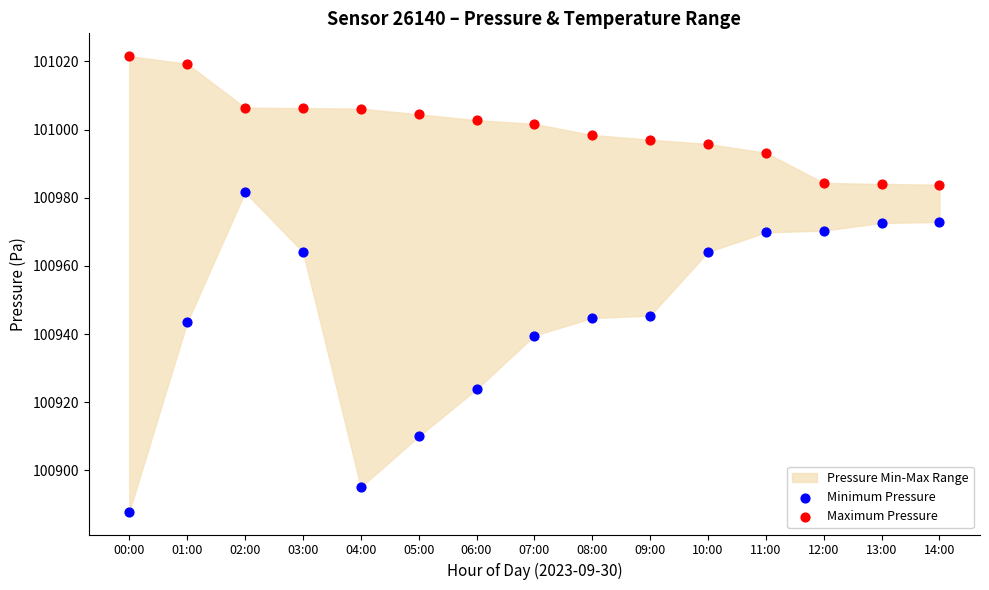

Which series has the largest Y range (max minus min)?

Minimum Pressure